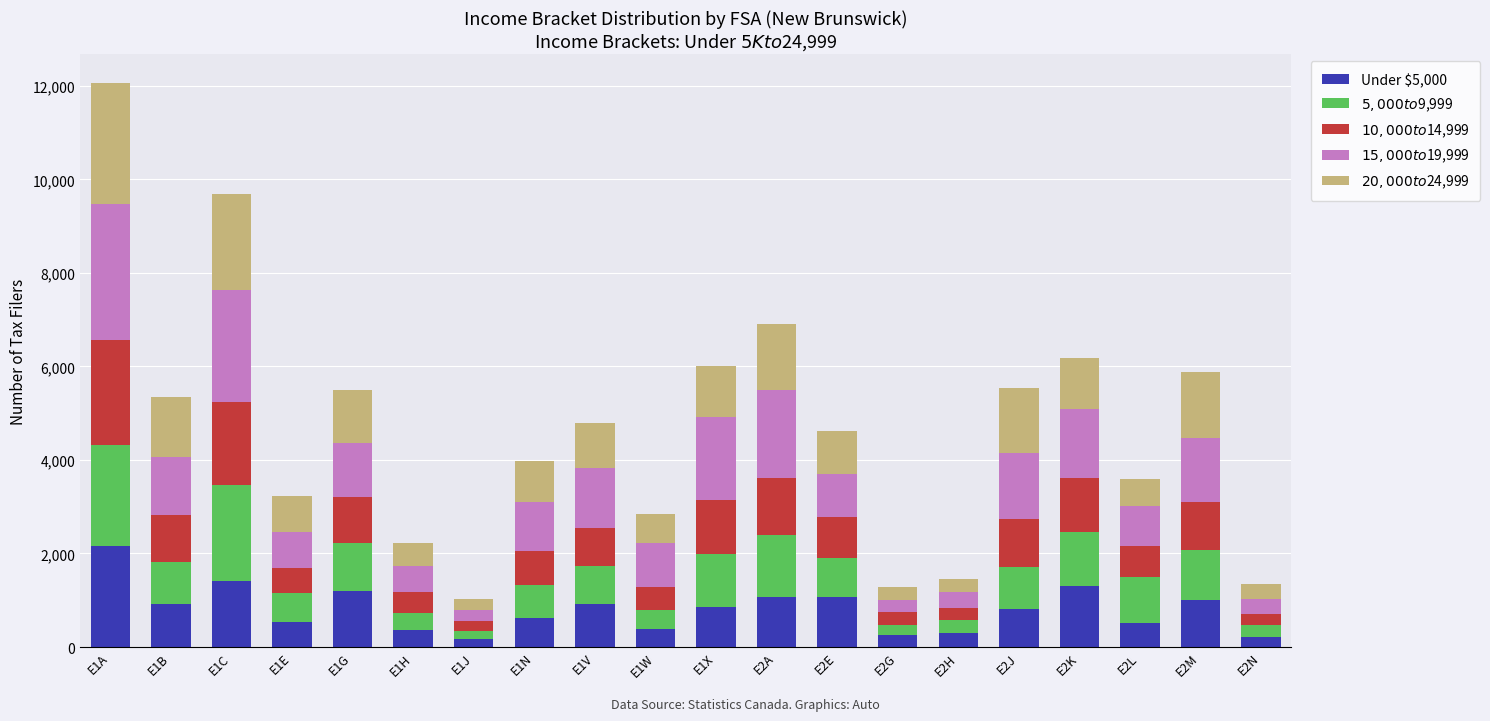

Which category has the highest value in the Under $5,000 series?

E1A